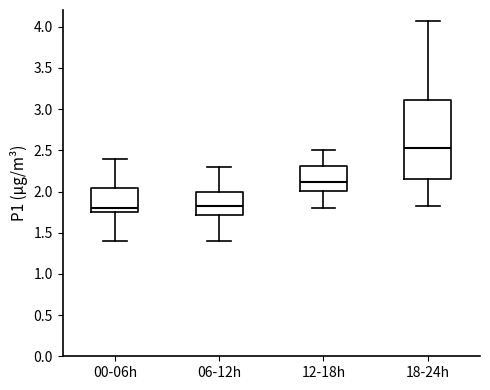

Reading left to right, read every box against the y-axis: the position of its median line, the range the box covers, and the ends of its whiskers. The values are not printed on the chart, so give them approximately, as read against the axis.

00-06h: median 1.80, box 1.75 to 2.05, whiskers 1.40 to 2.40
06-12h: median 1.85, box 1.70 to 2.00, whiskers 1.40 to 2.30
12-18h: median 2.10, box 2.00 to 2.30, whiskers 1.80 to 2.50
18-24h: median 2.55, box 2.15 to 3.10, whiskers 1.85 to 4.05